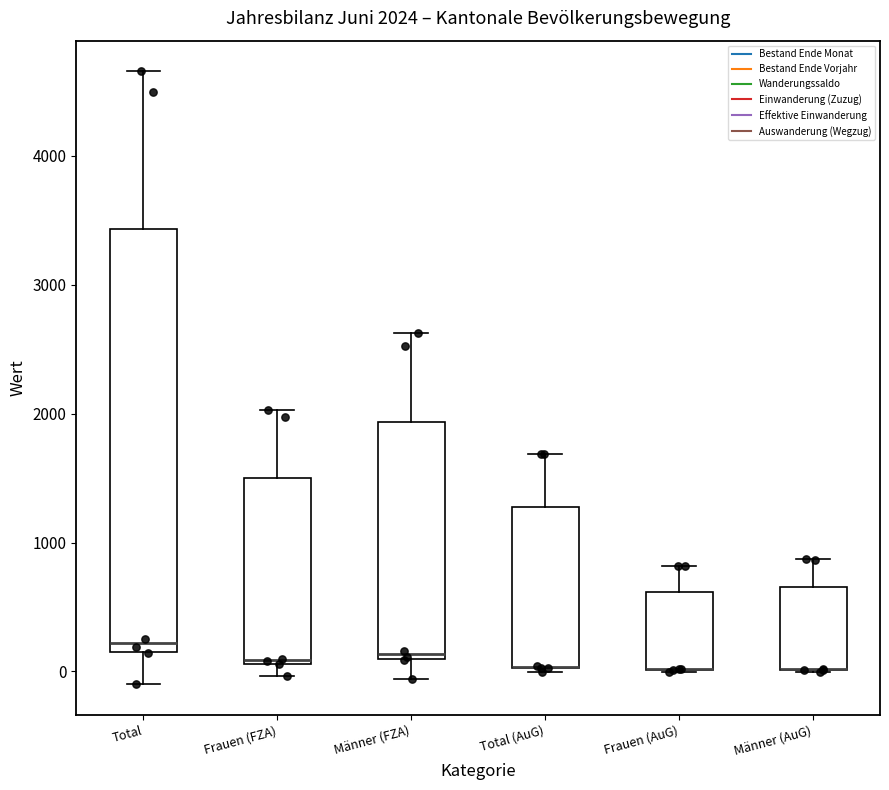

Comparing the boxes themselves (not the whiskers), which one is the tallest?

Total